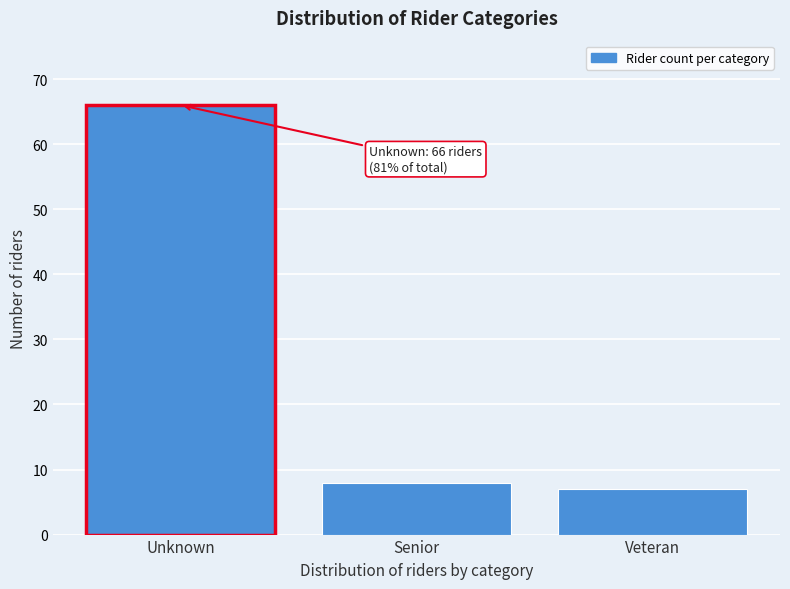

Reading left to right, list all the values displayed in this chart.

66	8	7